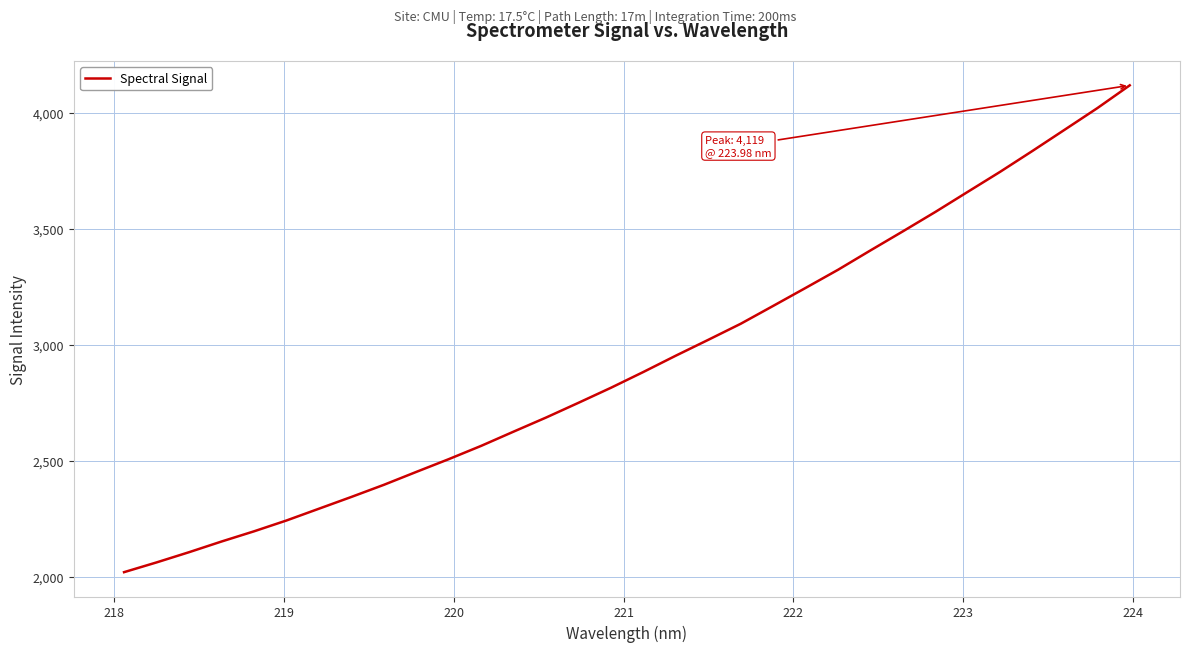

What is the difference between the maximum and minimum values?

2099.6